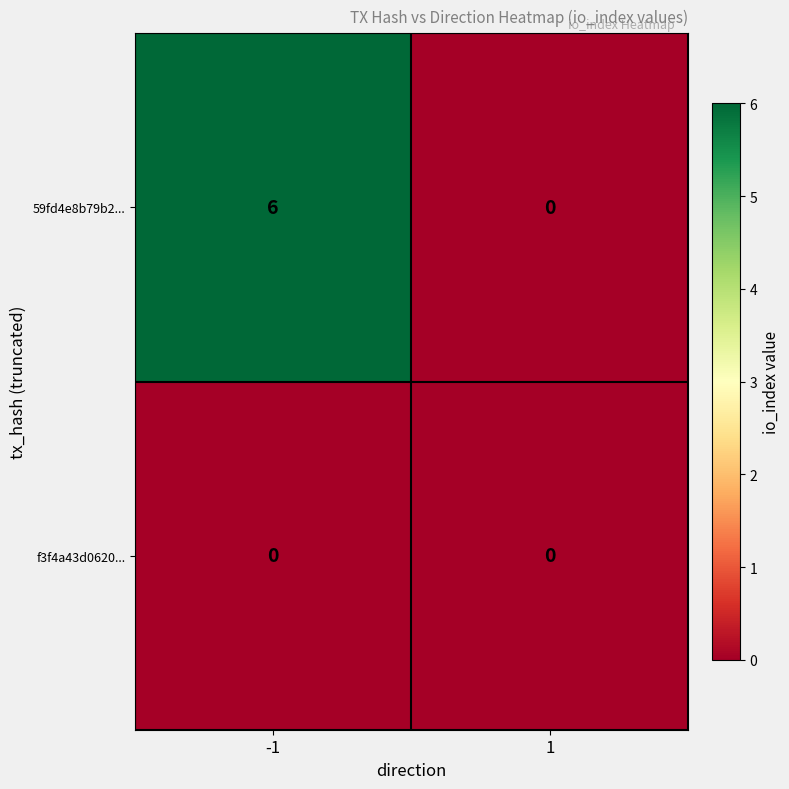

Between -1 and 1, which series saw the biggest shift?

59fd4e8b79b2...